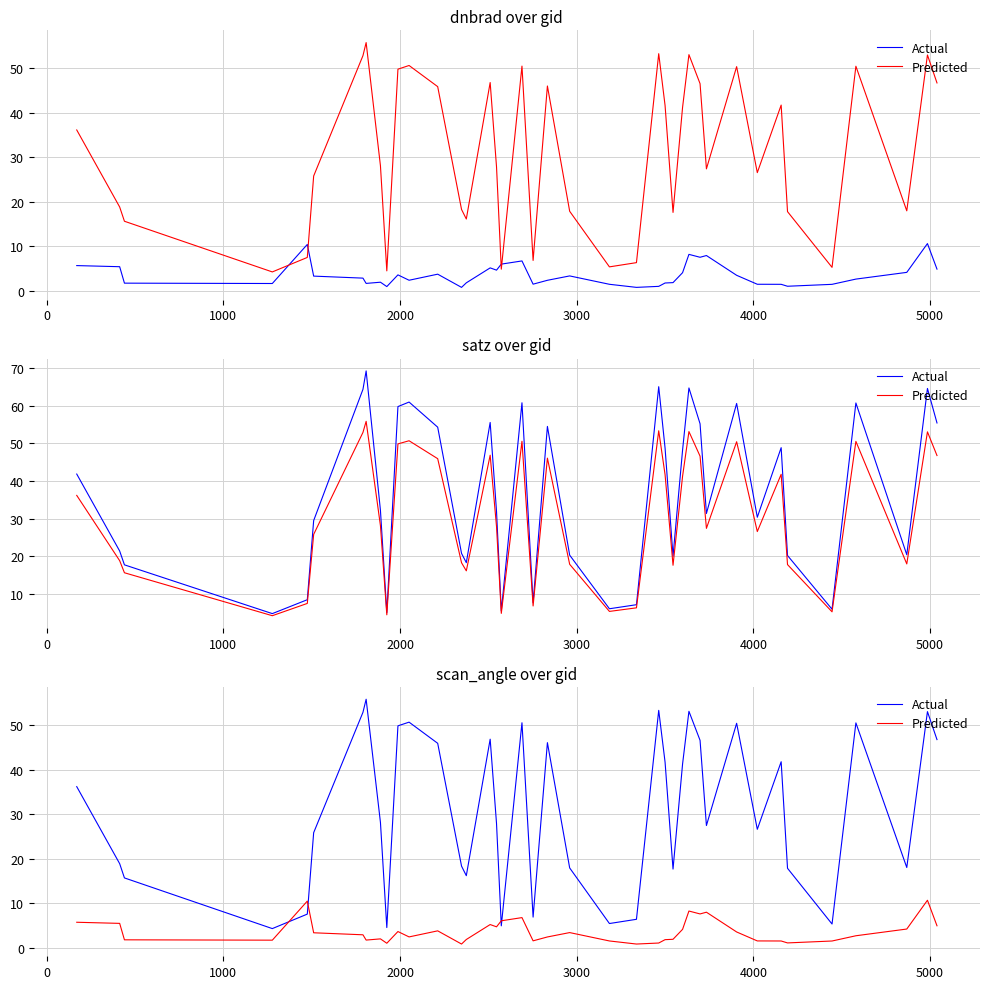

How many times do Actual and Predicted cross each other?

4